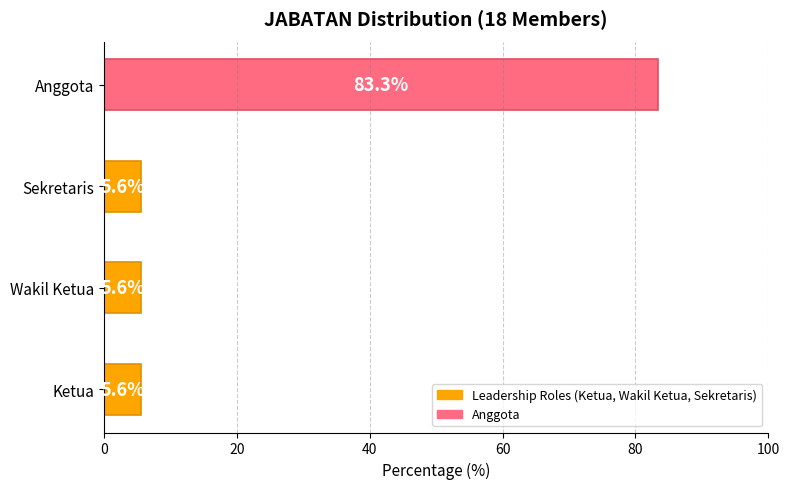

What is the sum of all values?

100.0